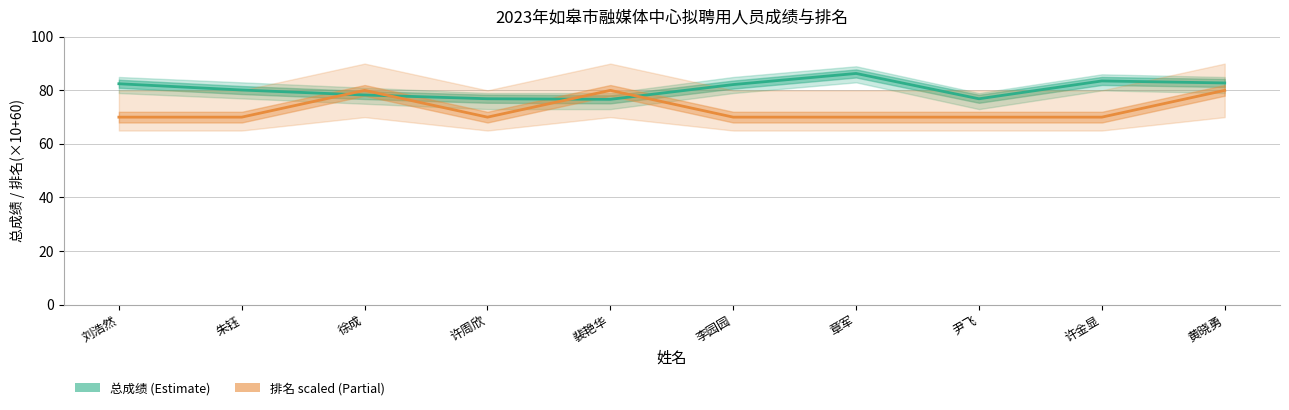

Rank the series by their average value, from lowest to highest.

排名 (scaled), 总成绩